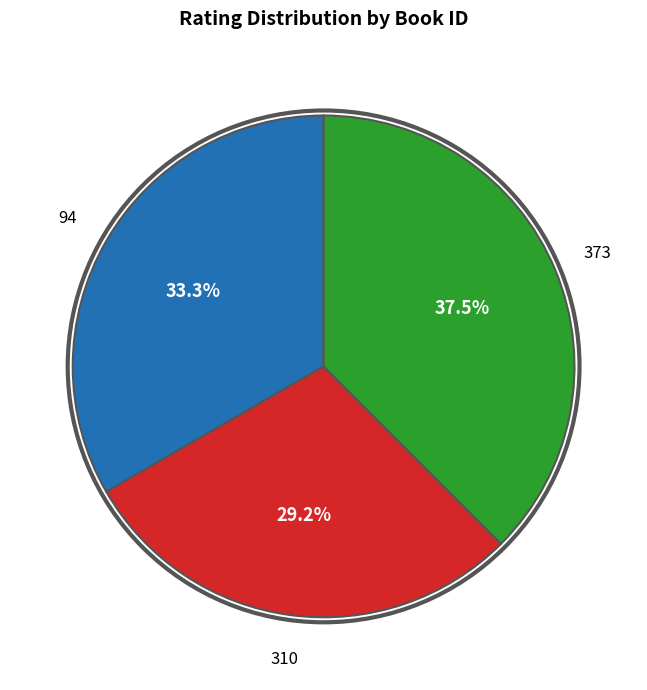

Does any single category account for the majority?

No